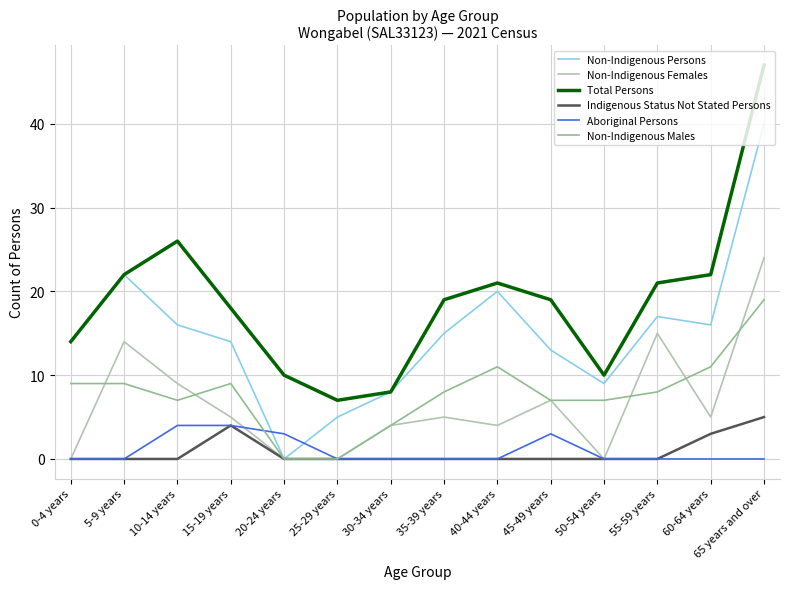

Which series has the largest total across all categories?

Total Persons